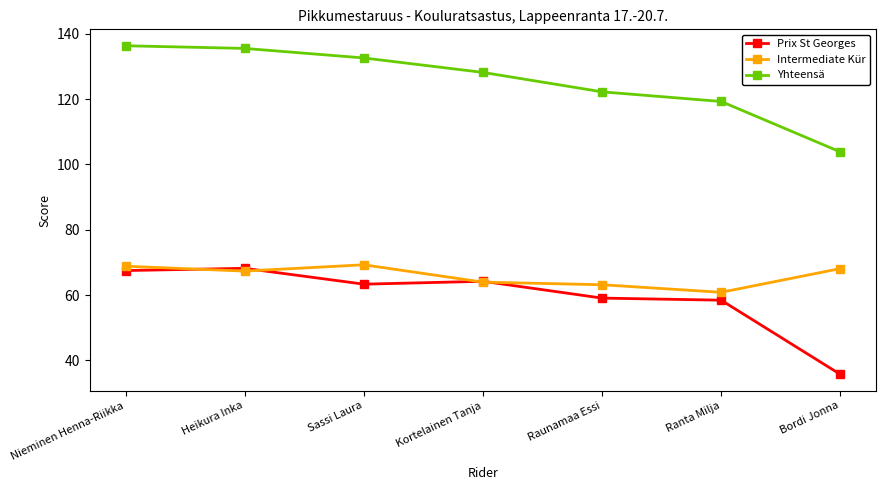

What is the difference between the Yhteensä values at Ranta Milja and Nieminen Henna-Riikka?

17.1